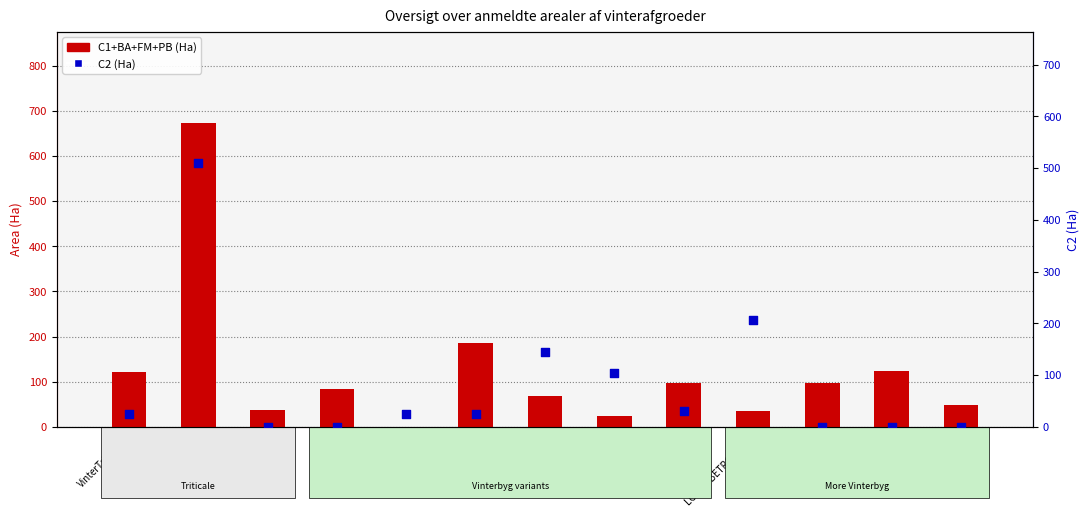

At which category is the sum across all series the highest?

Vinterbyg